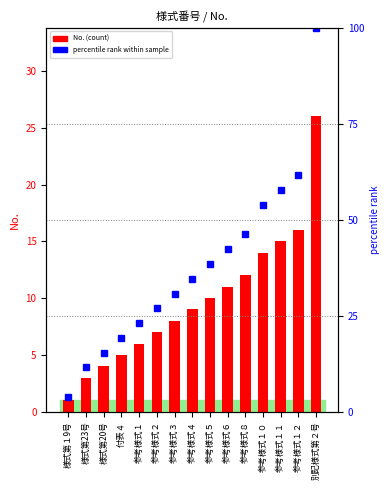

How many values are below 9?

7